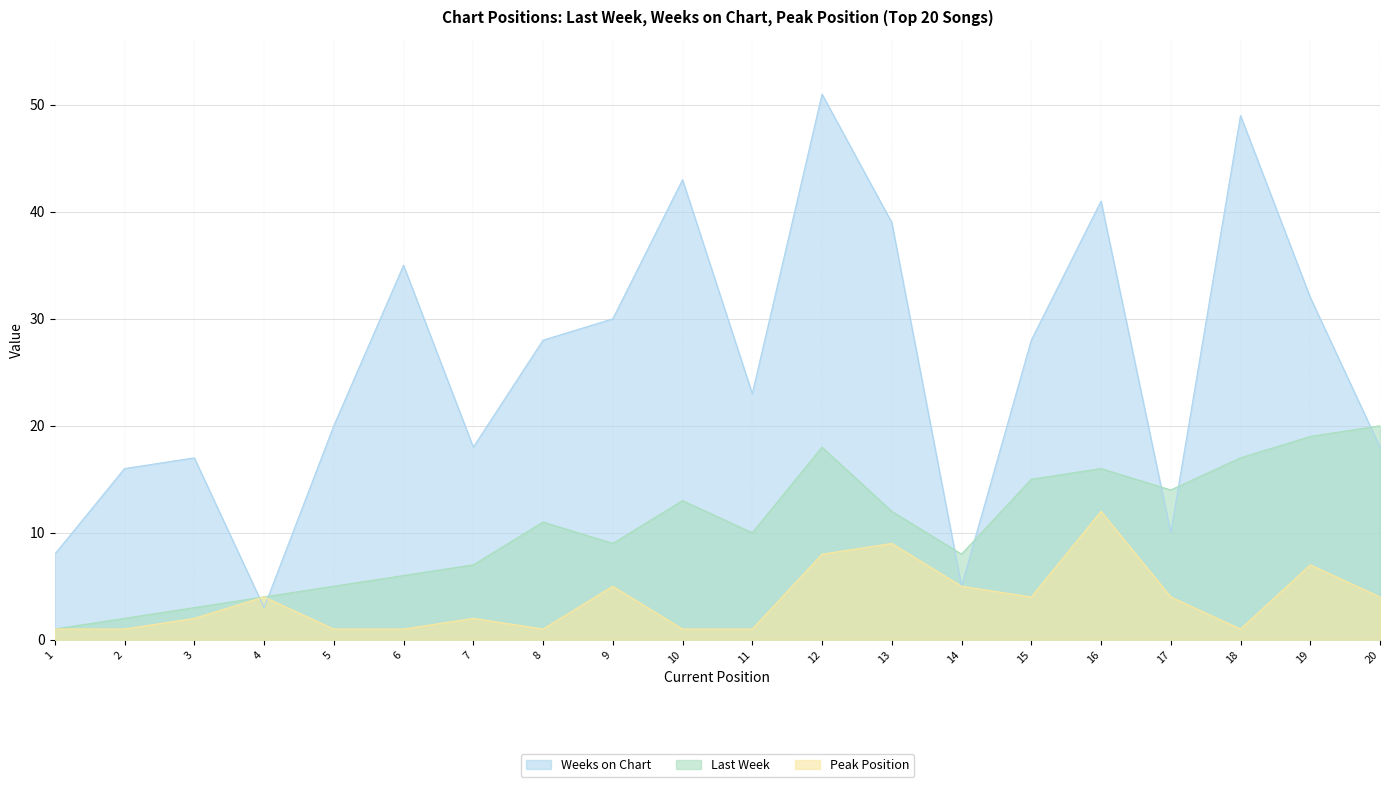

List the series in order of their peak value, lowest first.

Peak Position, Last Week, Weeks on Chart